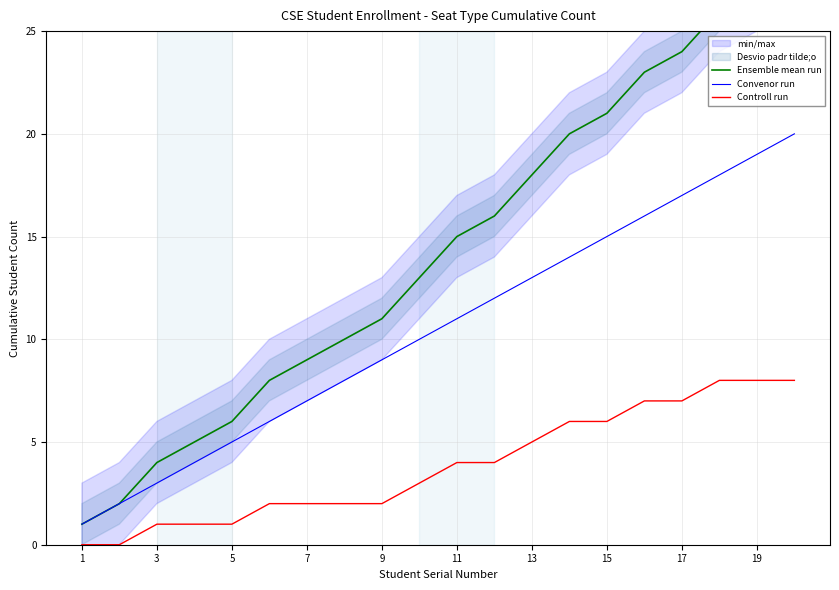

How many lines are shown in the chart?

3